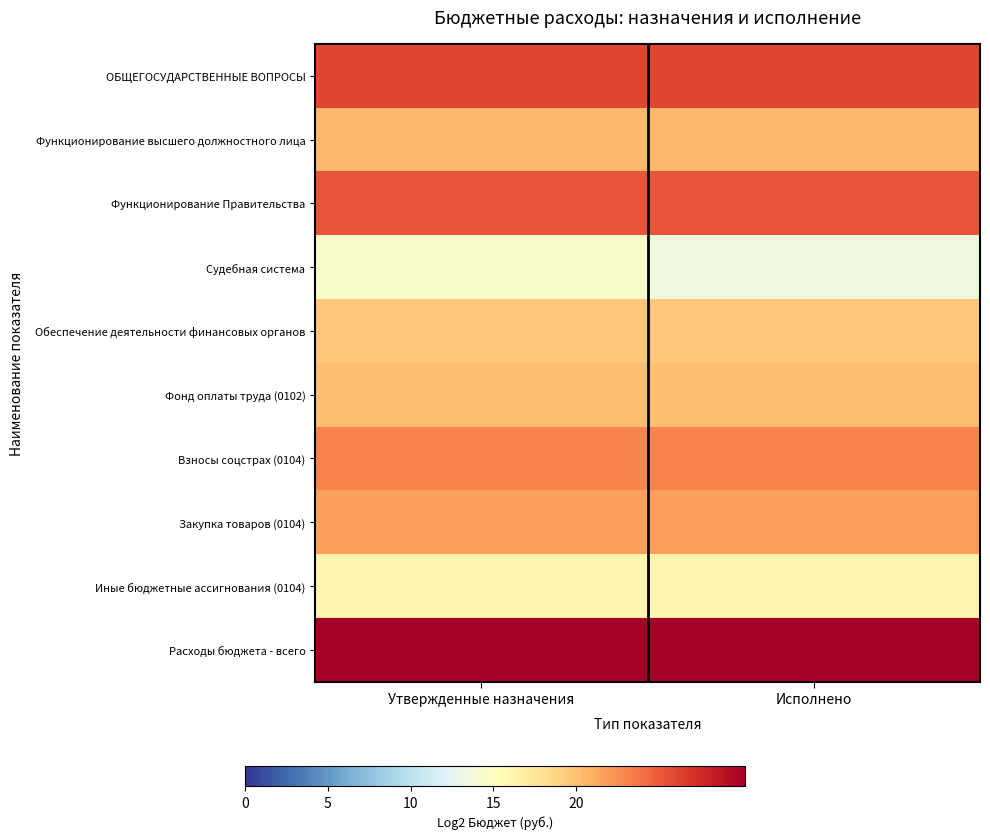

At which category is the sum across all series the highest?

Утвержденные назначения